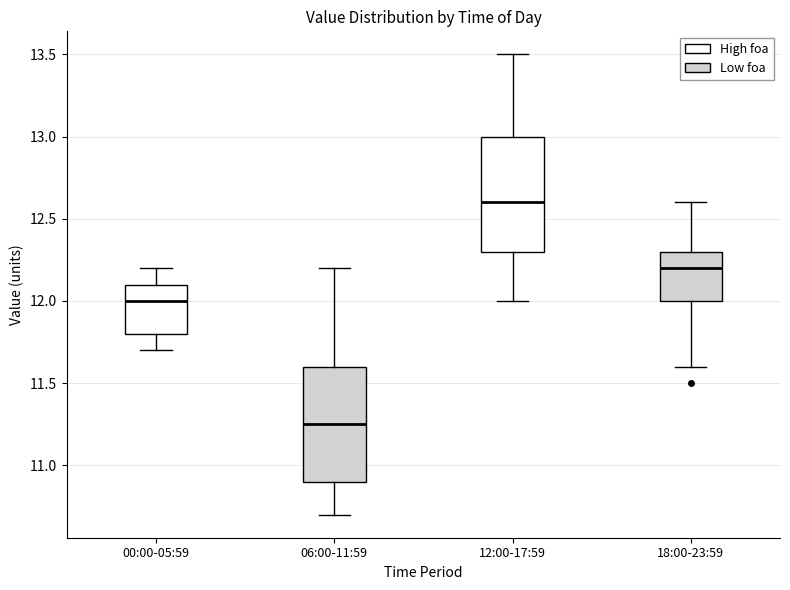

Reading left to right, read every box against the y-axis: the position of its median line, the range the box covers, and the ends of its whiskers. The values are not printed on the chart, so give them approximately, as read against the axis.

00:00-05:59: median 12.00, box 11.80 to 12.10, whiskers 11.70 to 12.20
06:00-11:59: median 11.25, box 10.90 to 11.60, whiskers 10.70 to 12.20
12:00-17:59: median 12.60, box 12.30 to 13.00, whiskers 12.00 to 13.50
18:00-23:59: median 12.20, box 12.00 to 12.30, whiskers 11.60 to 12.60